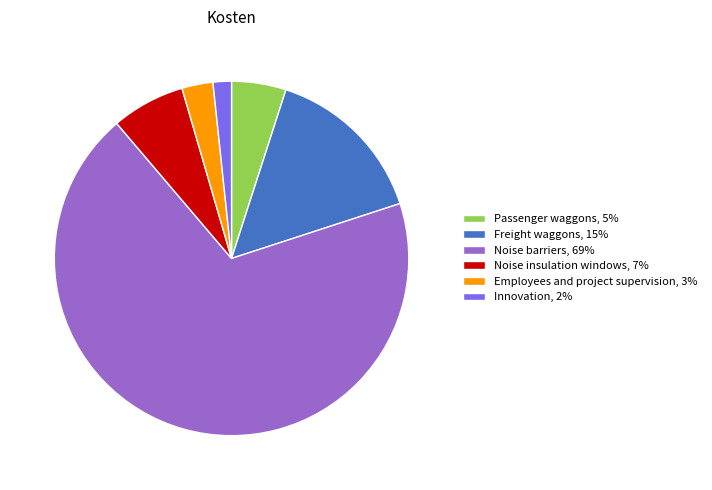

Do Passenger waggons, 5% and Innovation, 2% together represent more than half of the pie?

No